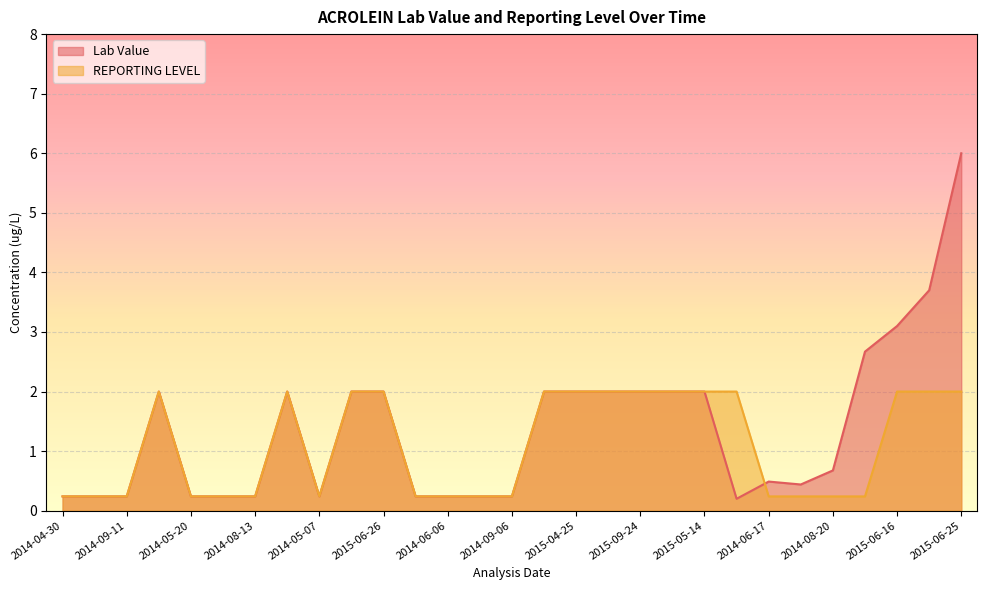

Between 2014-05-07 and 2014-06-07, which series saw the biggest shift?

Lab Value